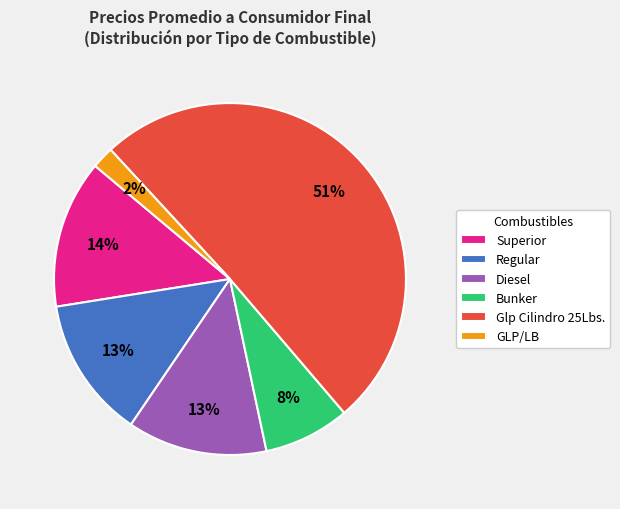

Is it true that GLP/LB is 2% of the pie?

True